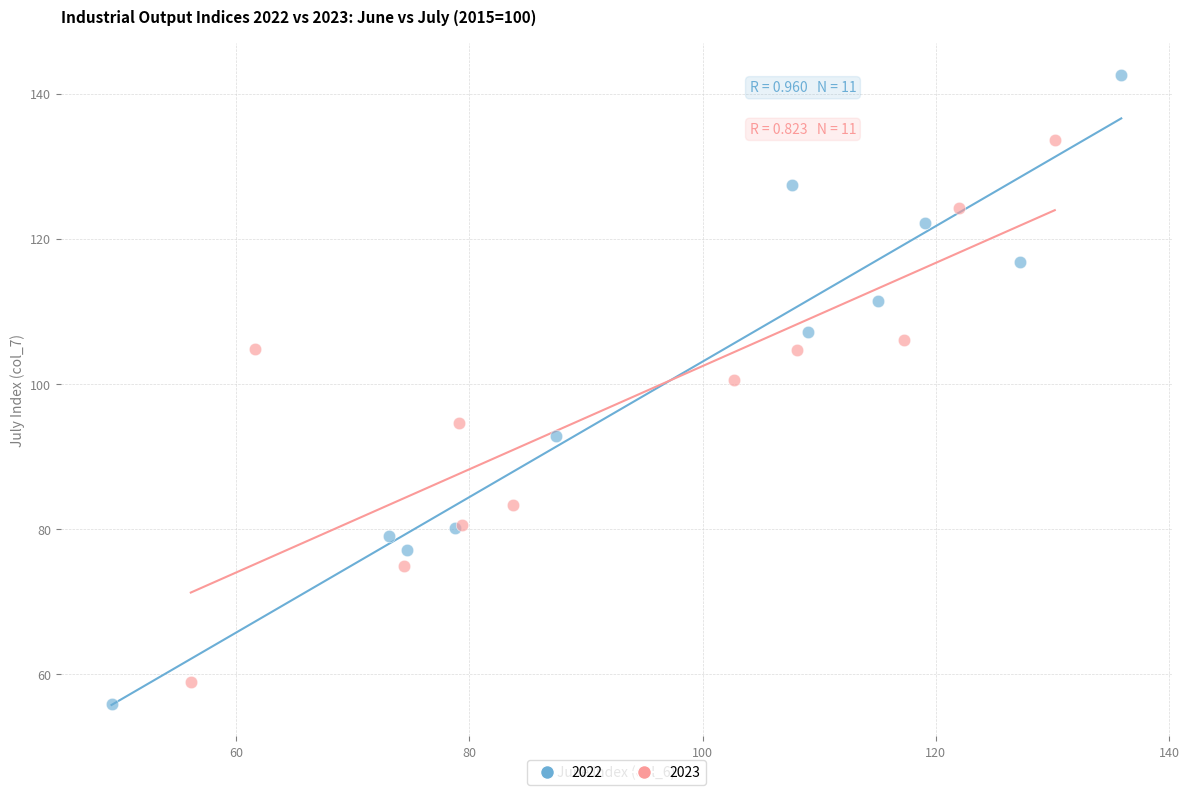

Which series has the widest spread of Y values?

2022